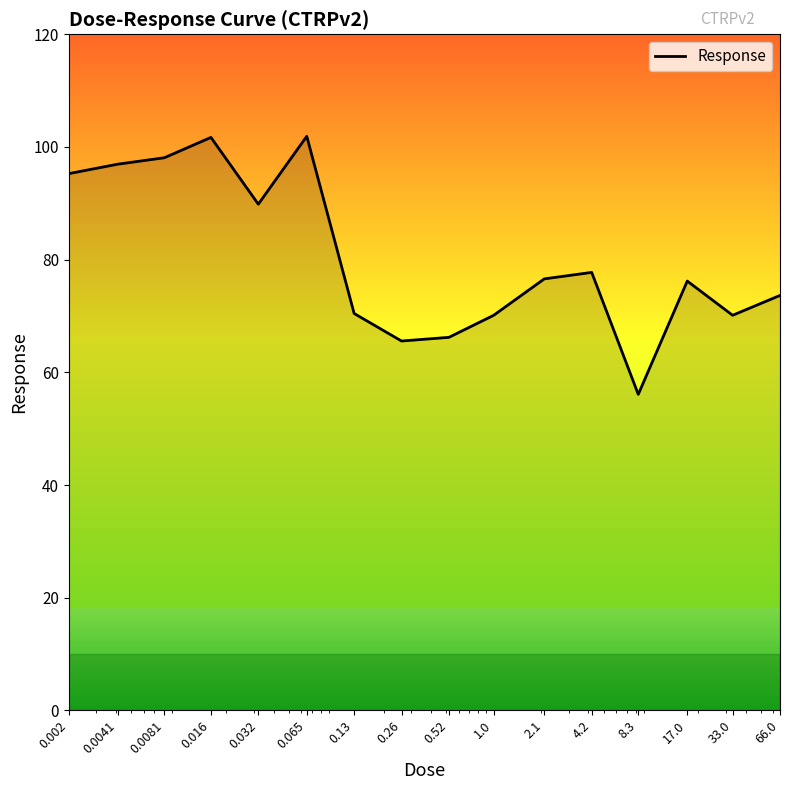

Does the chart display data point markers on the line(s)?

No